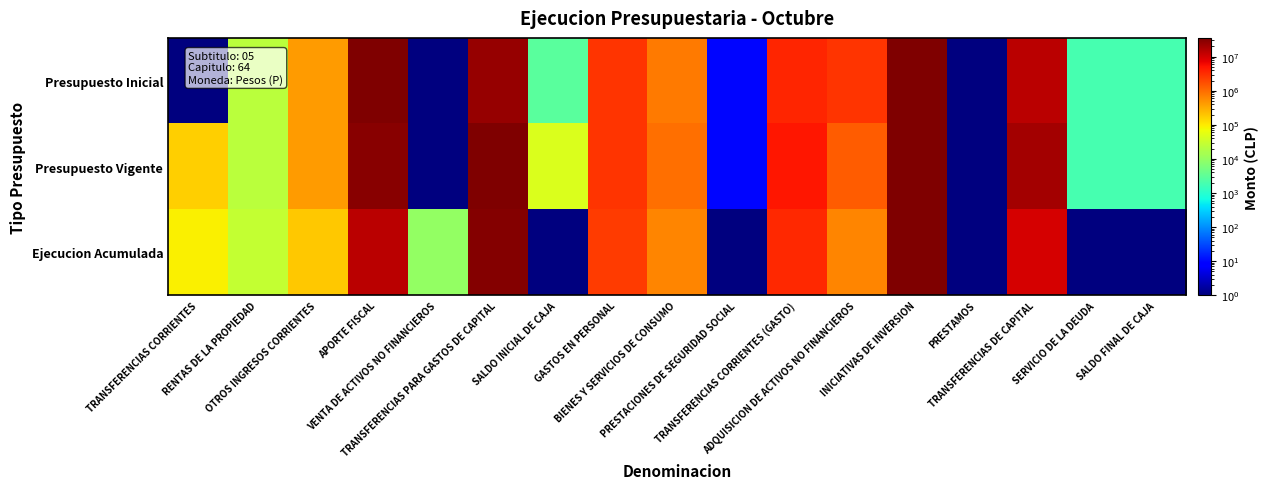

Which series has the largest range (max minus min)?

Presupuesto Vigente